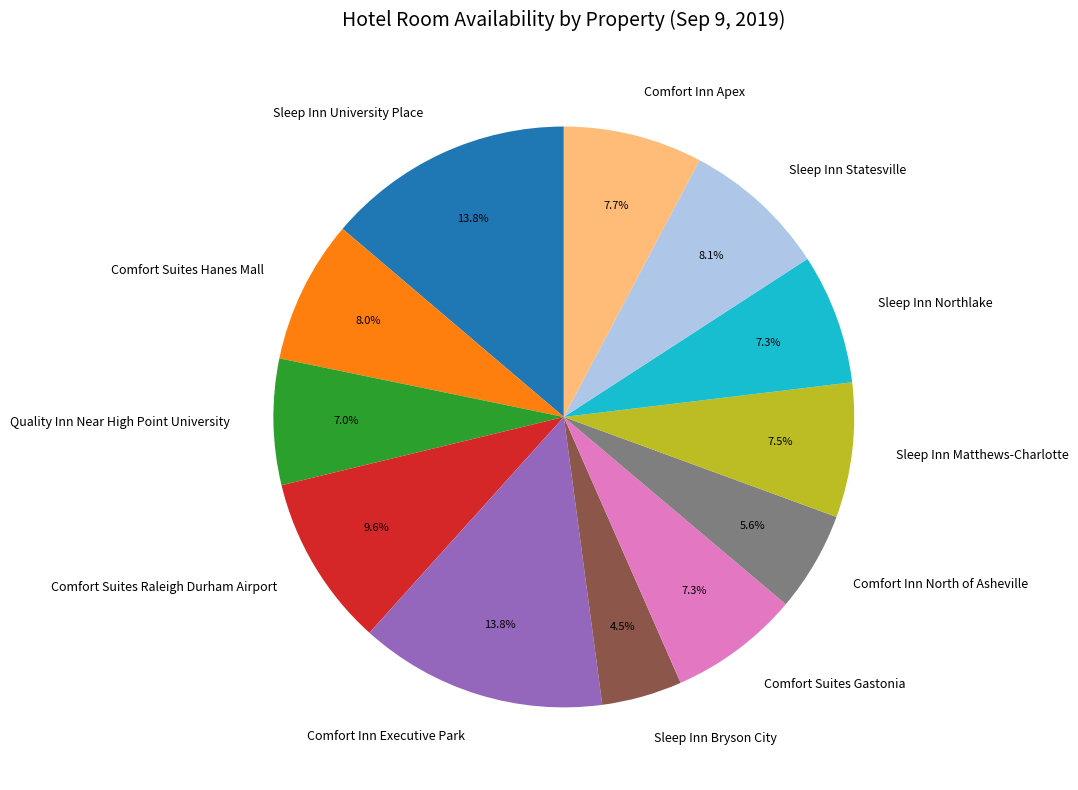

To the nearest percent, what is the combined percentage of Comfort Inn Executive Park and Comfort Inn North of Asheville?

19%